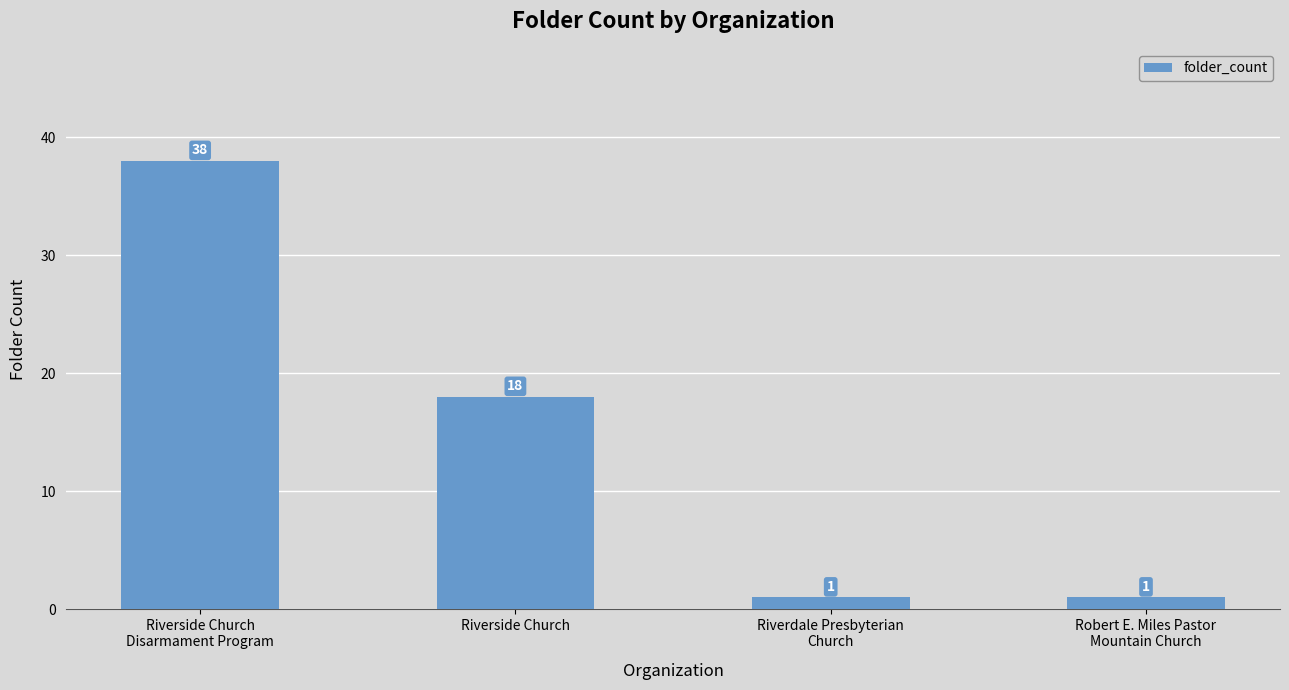

What is the change in value from Riverside Church
Disarmament Program to Riverdale Presbyterian
Church?

-37